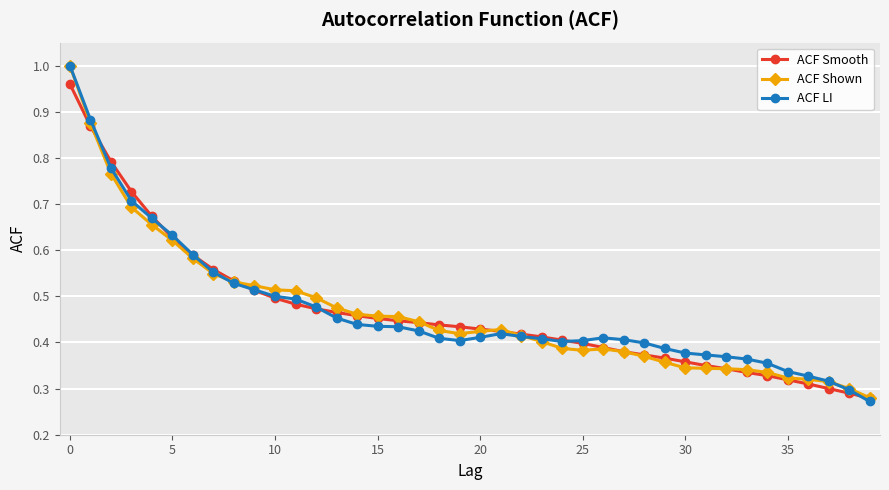

Which series has the largest range (max minus min)?

ACF LI